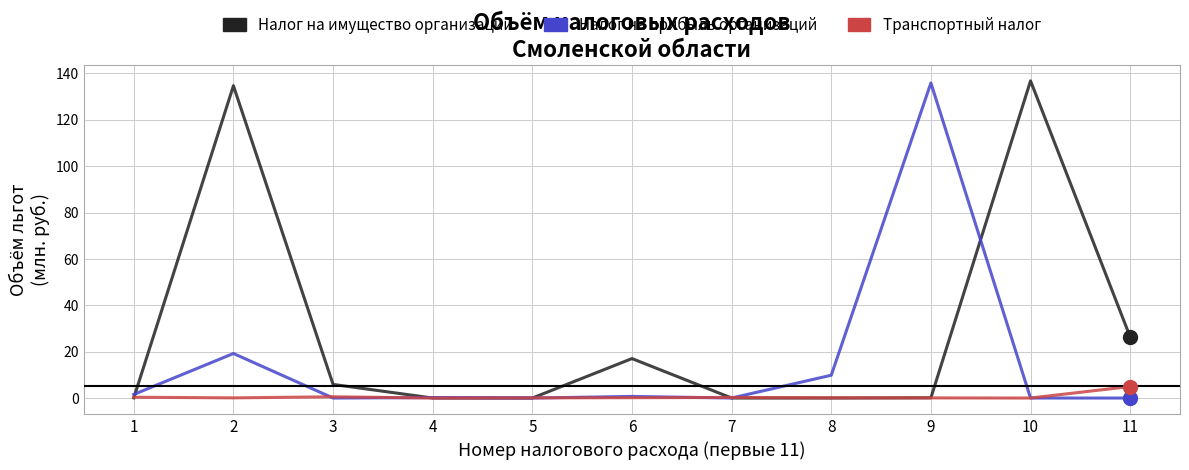

What is the difference between the maximum and minimum values in the Транспортный налог series?

5.0